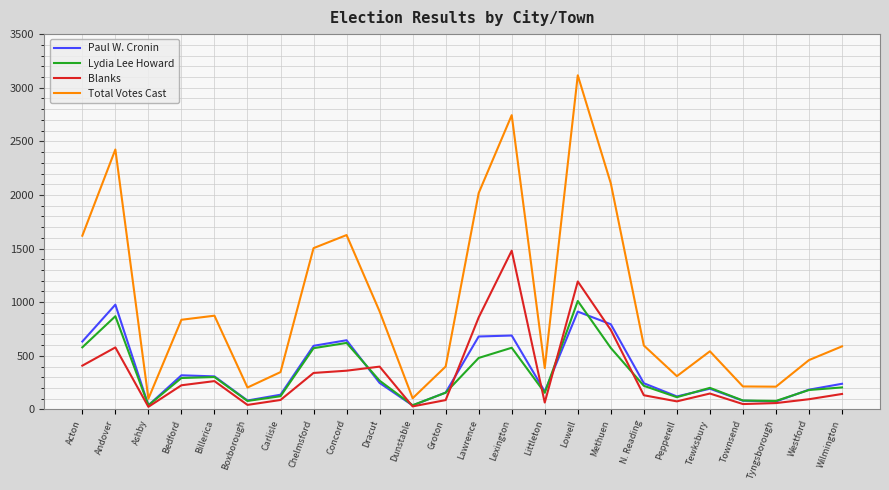

Which label corresponds to the largest value in the chart?

Lowell